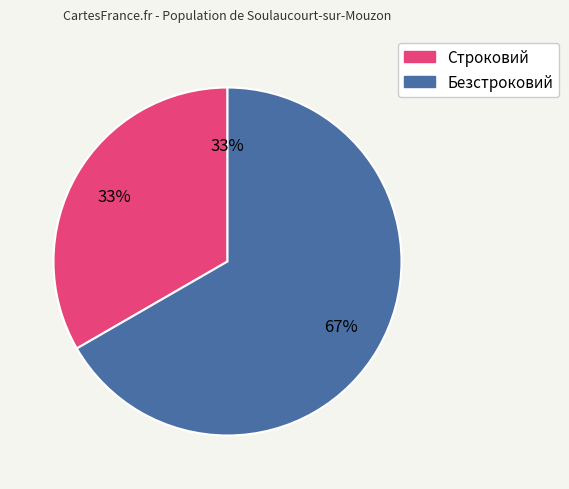

Which category accounts for the majority?

Безстроковий